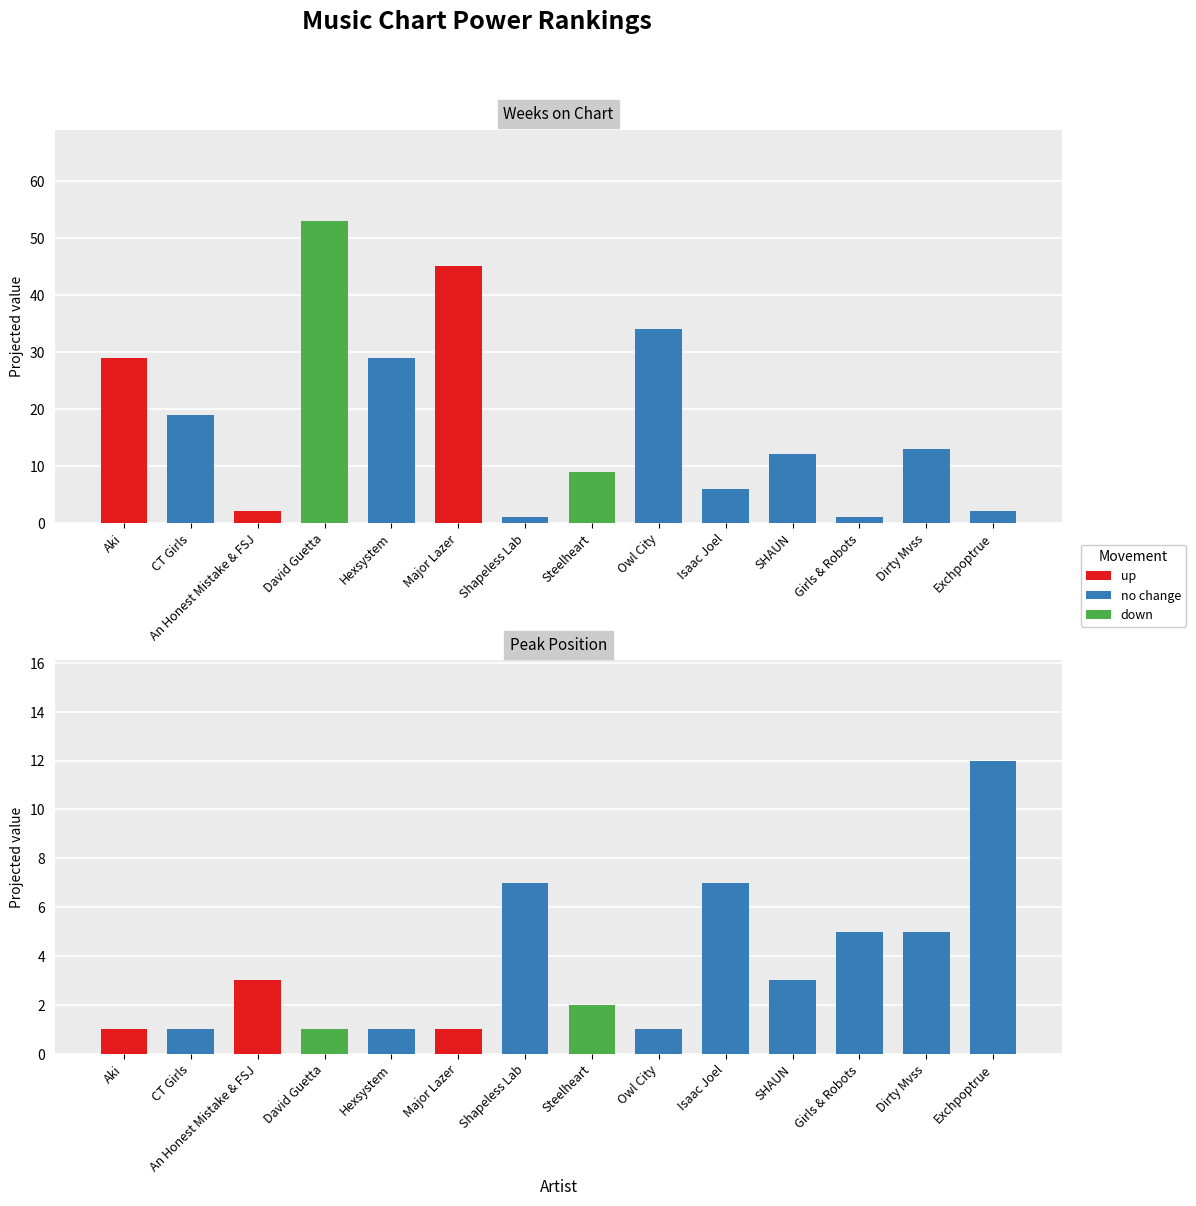

How many data points does each series have?

14